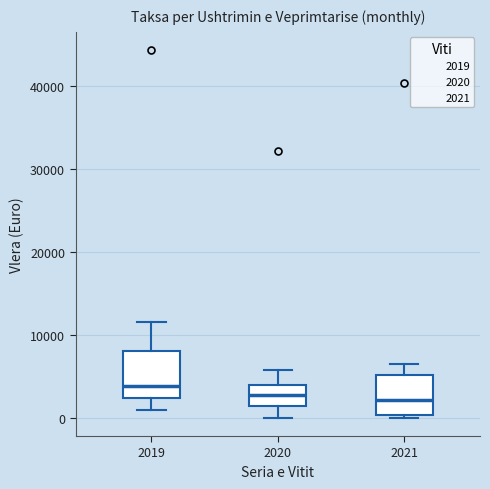

Which box's median line is the highest?

2019